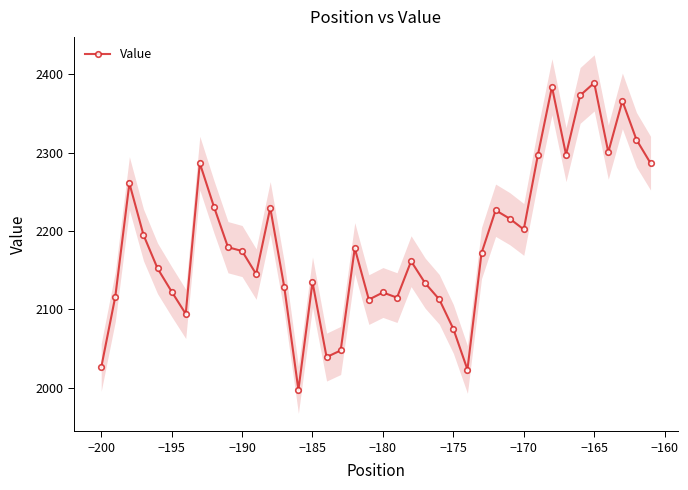

How many points are higher than both their immediate neighbors (excluding endpoints)?

11